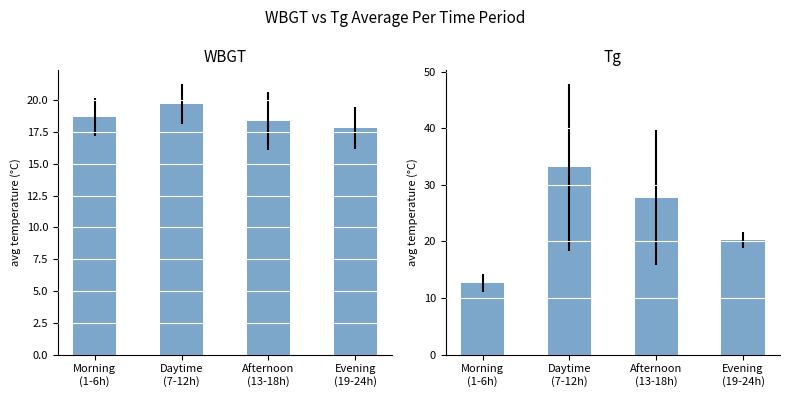

What position from the right is Afternoon
(13-18h)?

2